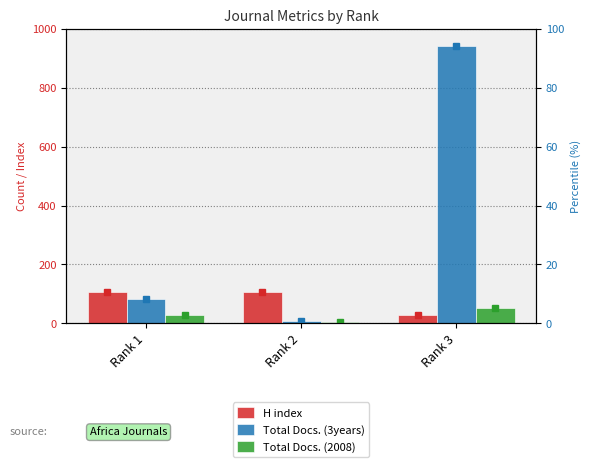

Reading right to left, extract all data points from this chart.

H index: 29	107	106
Total Docs. (3years): 941	8	81
Total Docs. (2008): 52	3	27